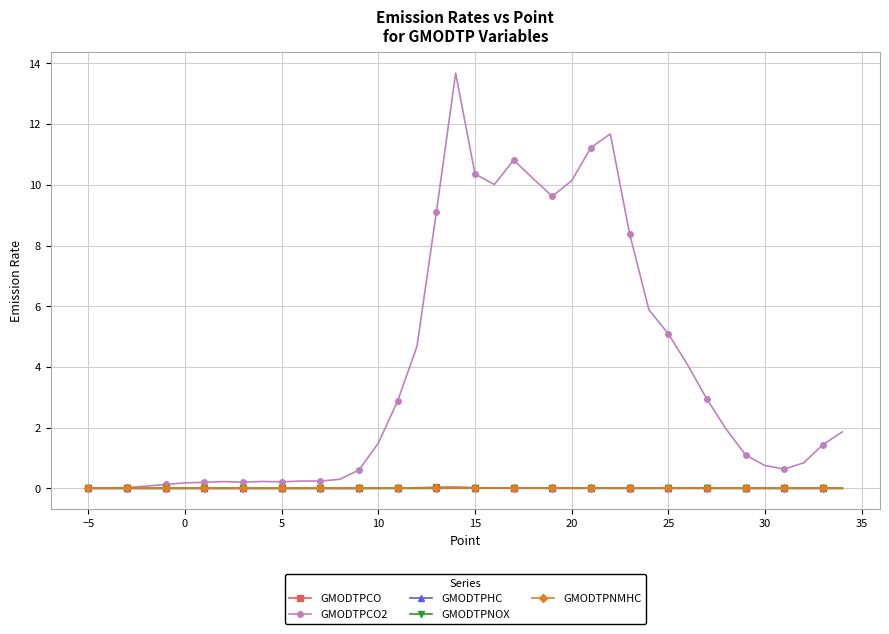

Which series has the largest total across all categories?

GMODTPCO2